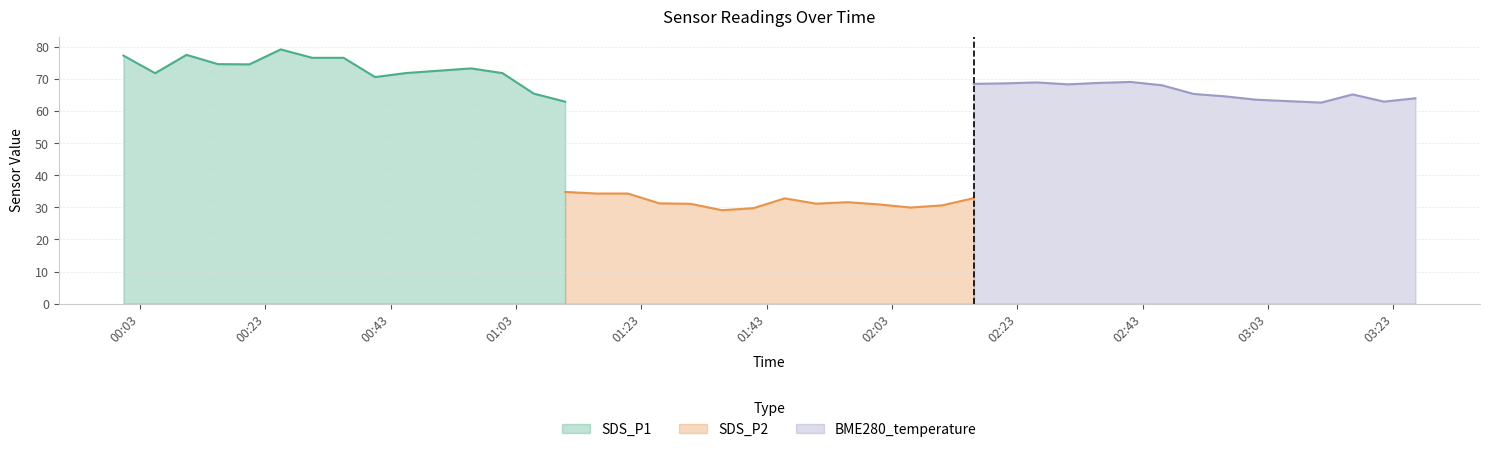

What is the label of the 7th point from the left?

2022/03/18 00:30:27